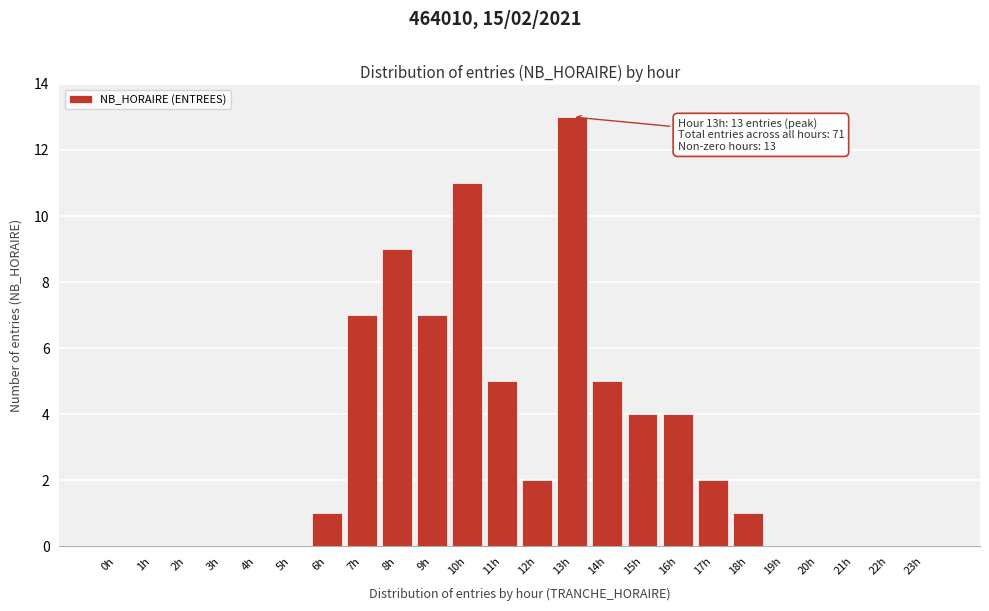

Reading left to right, extract all data points from this chart.

0h=0	1h=0	2h=0	3h=0	4h=0	5h=0	6h=1	7h=7	8h=9	9h=7	10h=11	11h=5	12h=2	13h=13	14h=5	15h=4	16h=4	17h=2	18h=1	19h=0	20h=0	21h=0	22h=0	23h=0